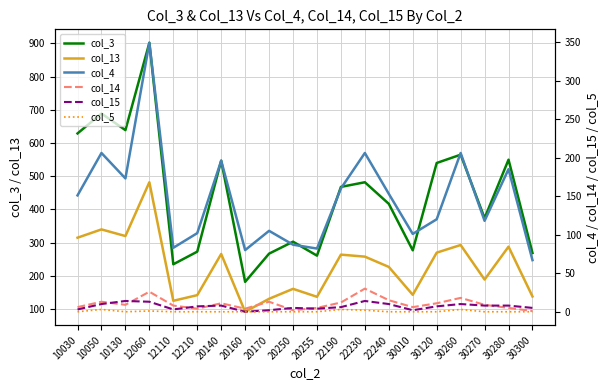

Reading right to left, transcribe all the data shown in this chart.

col_3: 269	550	374	565	540	277	417	482	468	261	303	267	182	547	273	235	902	639	689	629
col_13: 138	288	189	293	270	143	227	258	264	137	161	131	92	266	142	125	482	320	340	315
col_4: 67	185	118	206	120	101	153	206	160	82	87	105	80	196	102	83	349	173	206	151
col_14: 1	5	9	18	11	6	15	30	12	5	2	13	4	11	4	8	26	9	13	6
col_15: 5	8	8	10	7	2	10	14	6	4	5	2	0	8	7	3	13	14	10	3
col_5: 0	0	0	3	0	0	0	2	3	0	0	0	0	0	0	0	1	0	3	0